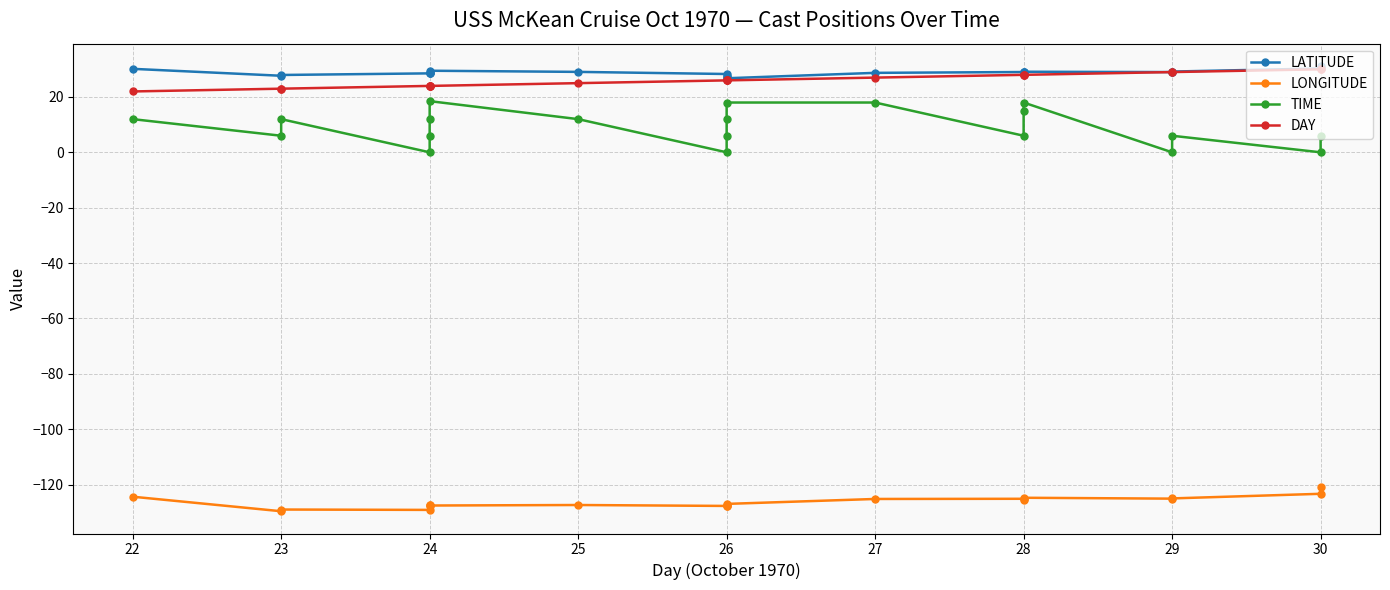

Is the value of LONGITUDE at 28 greater than the value of LATITUDE at 24?

No